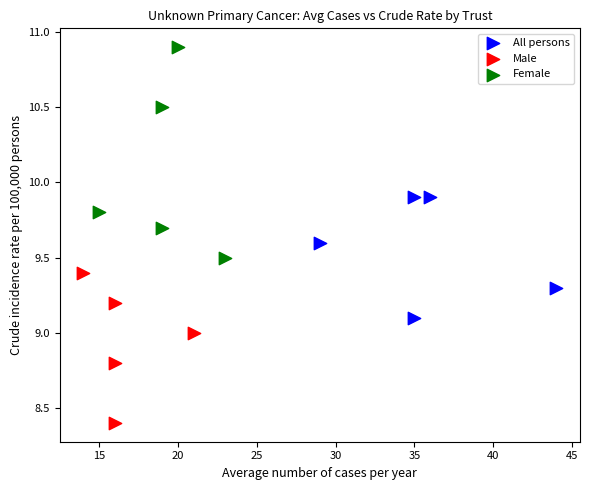

Which series contains the lowest Y value?

Male